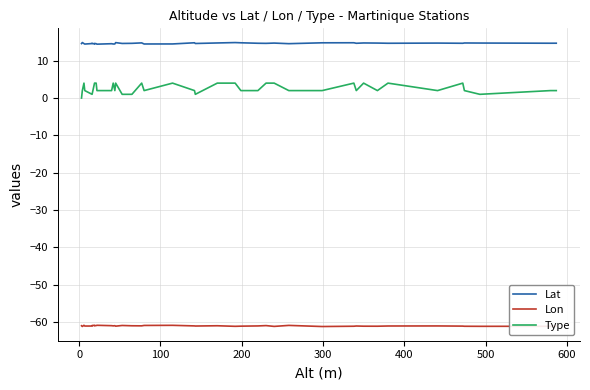

How many categories are shown in the chart?

40